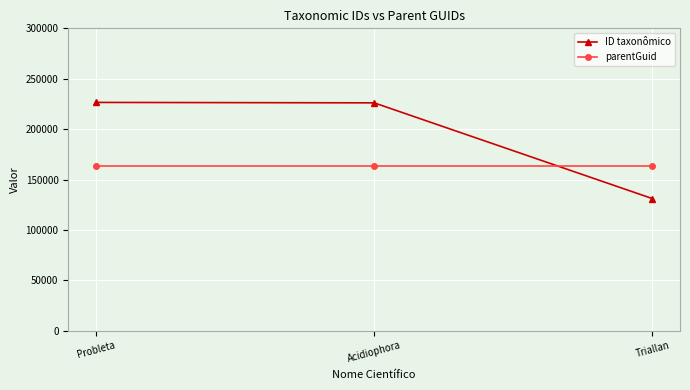

How many lines are shown in the chart?

2